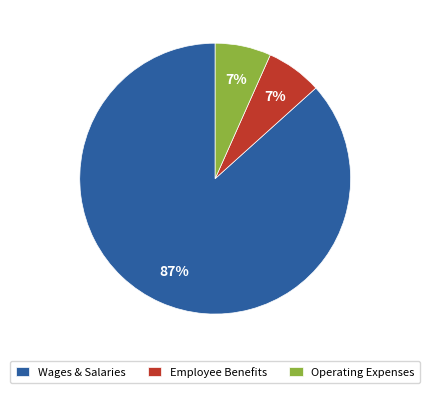

Which has a higher value, Employee Benefits or Wages & Salaries?

Wages & Salaries